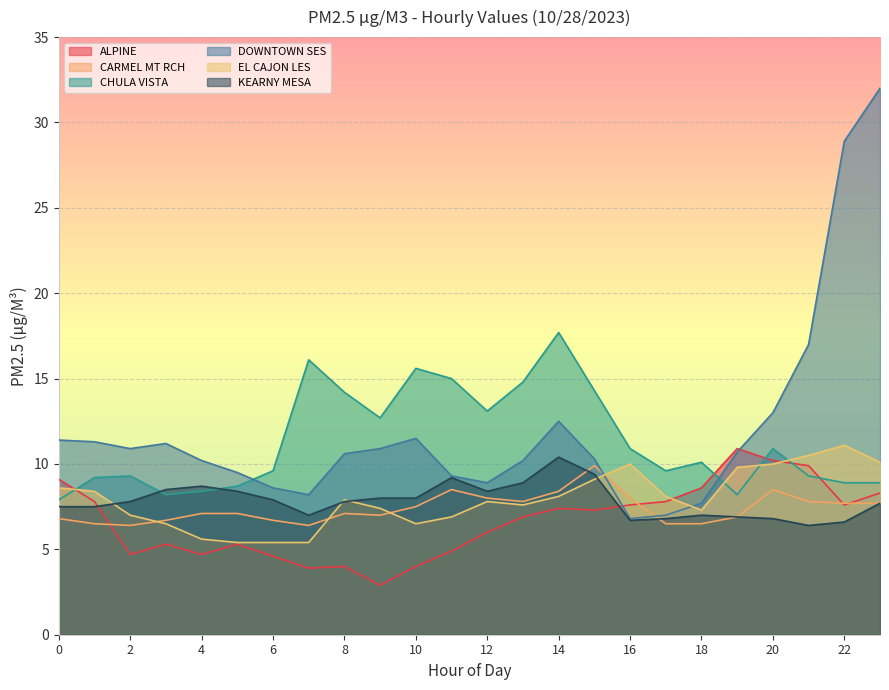

After their last crossing, which series has the higher values: DOWNTOWN SES or CHULA VISTA?

DOWNTOWN SES